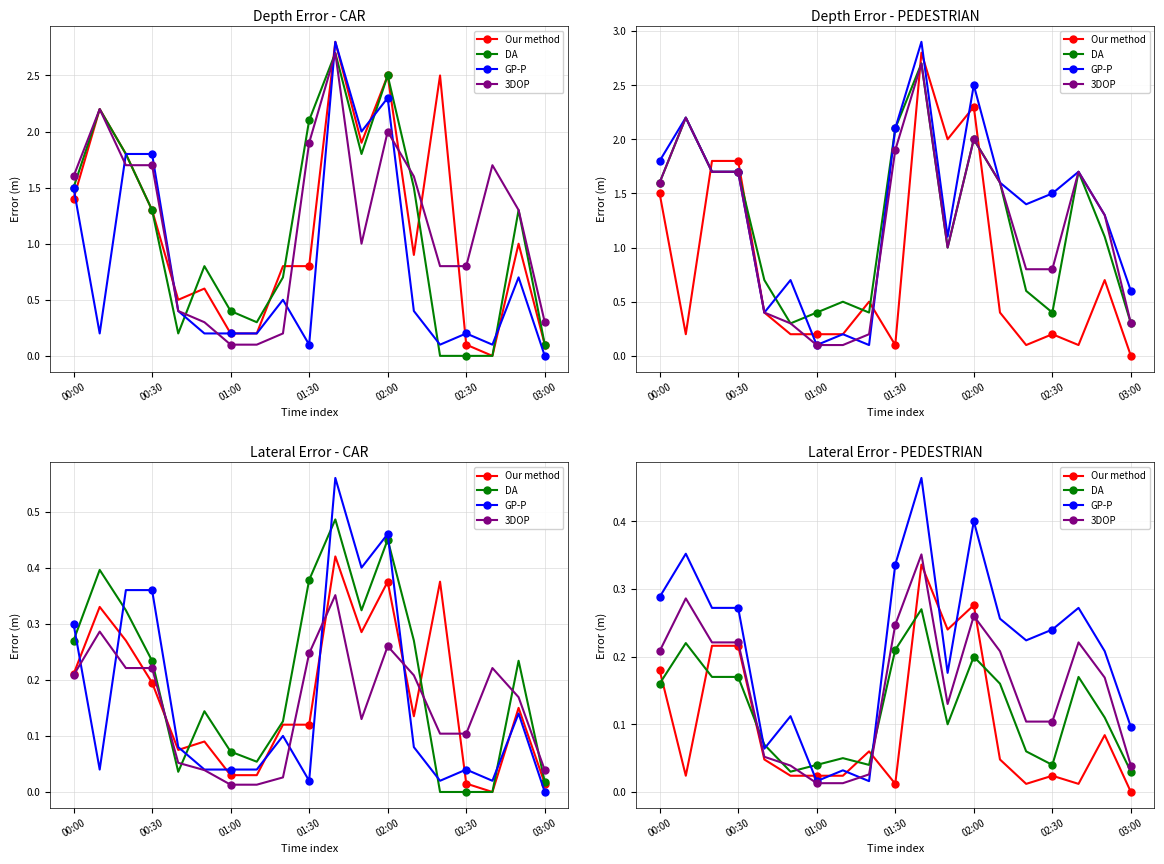

What are all the series names shown in the legend?

Our method, DA, GP-P, 3DOP